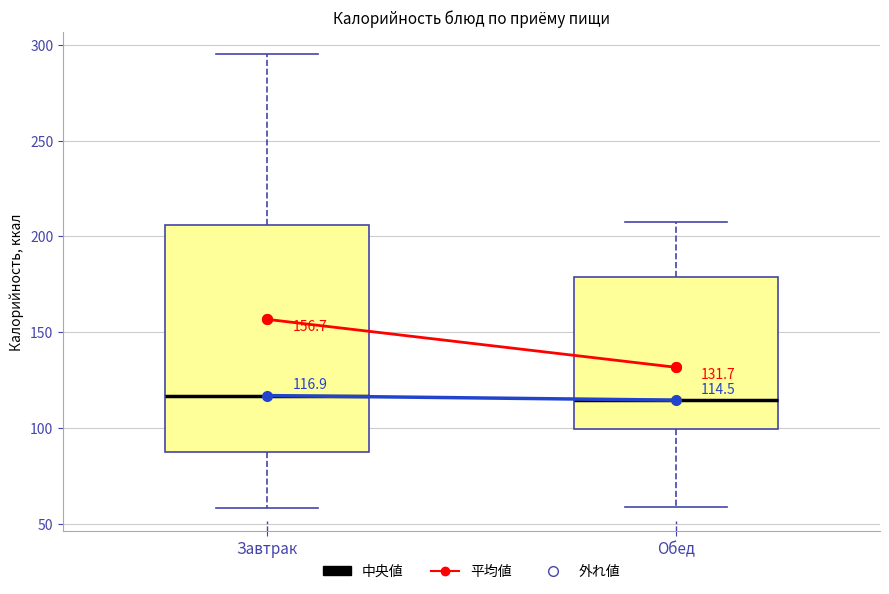

Which box is the tallest, from its lower edge to its upper edge?

Завтрак